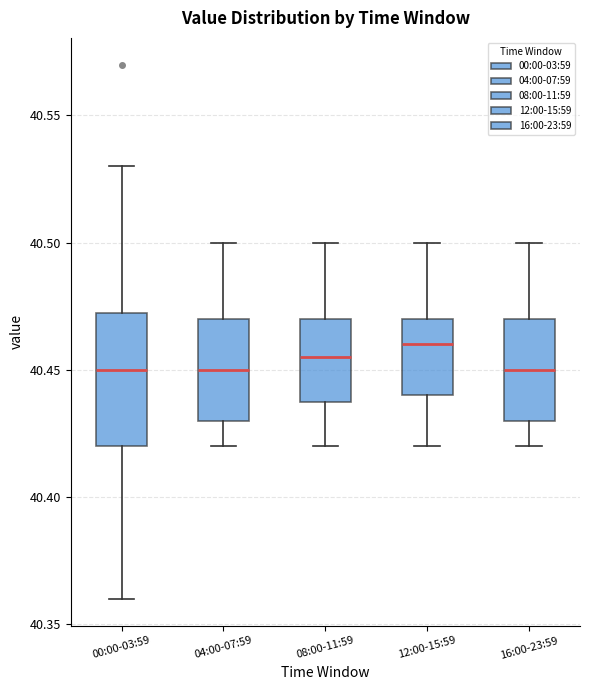

Where does the lower whisker of the box for 04:00-07:59 end on the y-axis? The values are not printed on the chart, so give them approximately, as read against the axis.

40.420